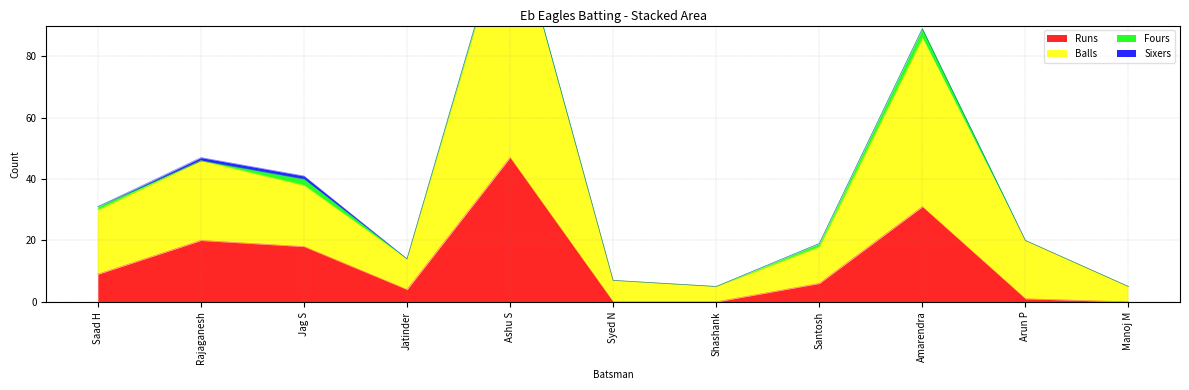

What is the average value of the Runs series?

12